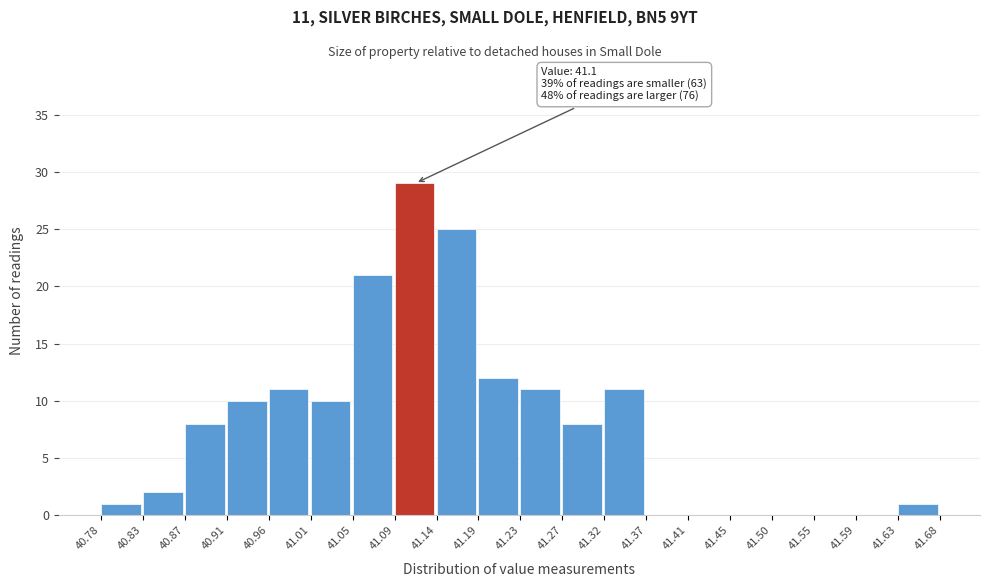

Over which range of the x-axis is the bar tallest?

41.09 to 41.14